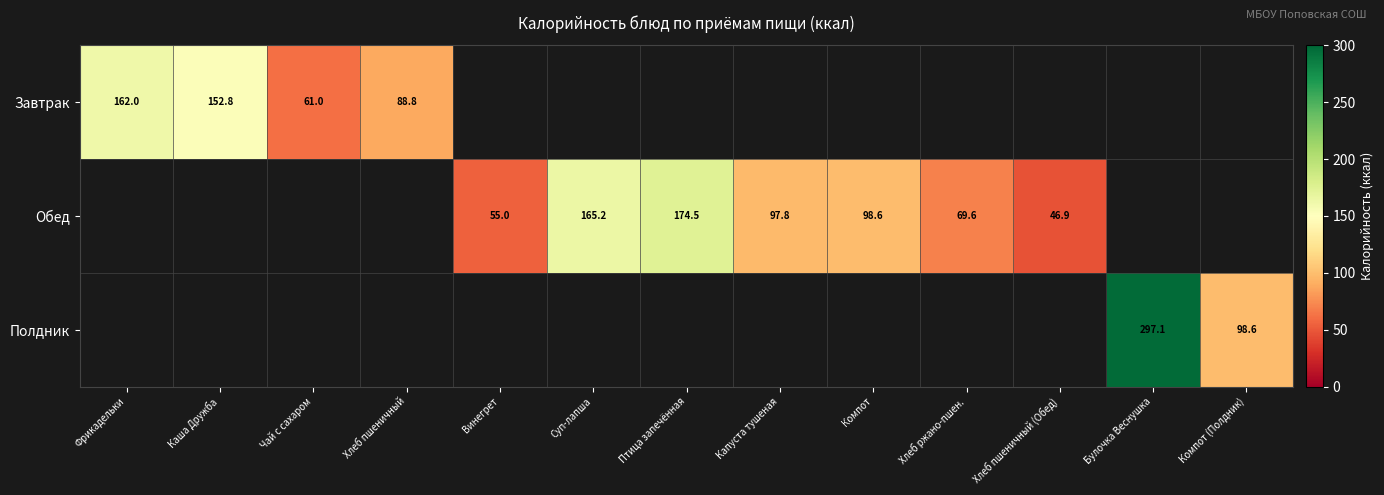

The Обед series shows 97.8 at Капуста тушеная. True or false?

True